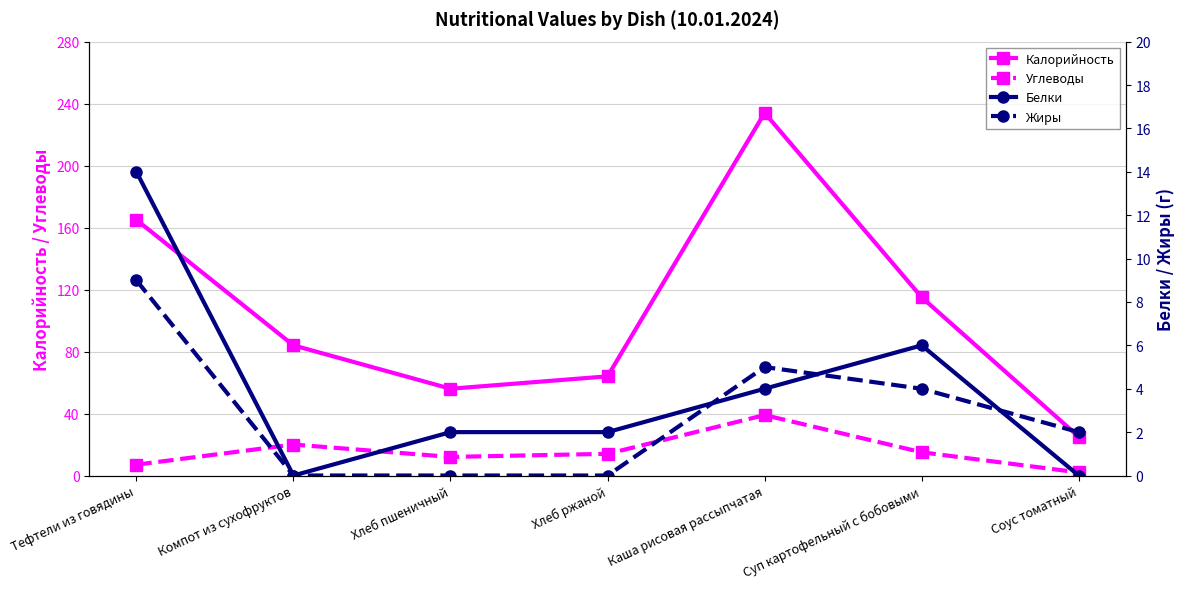

True or false: Белки and Калорийность cross at least once.

False